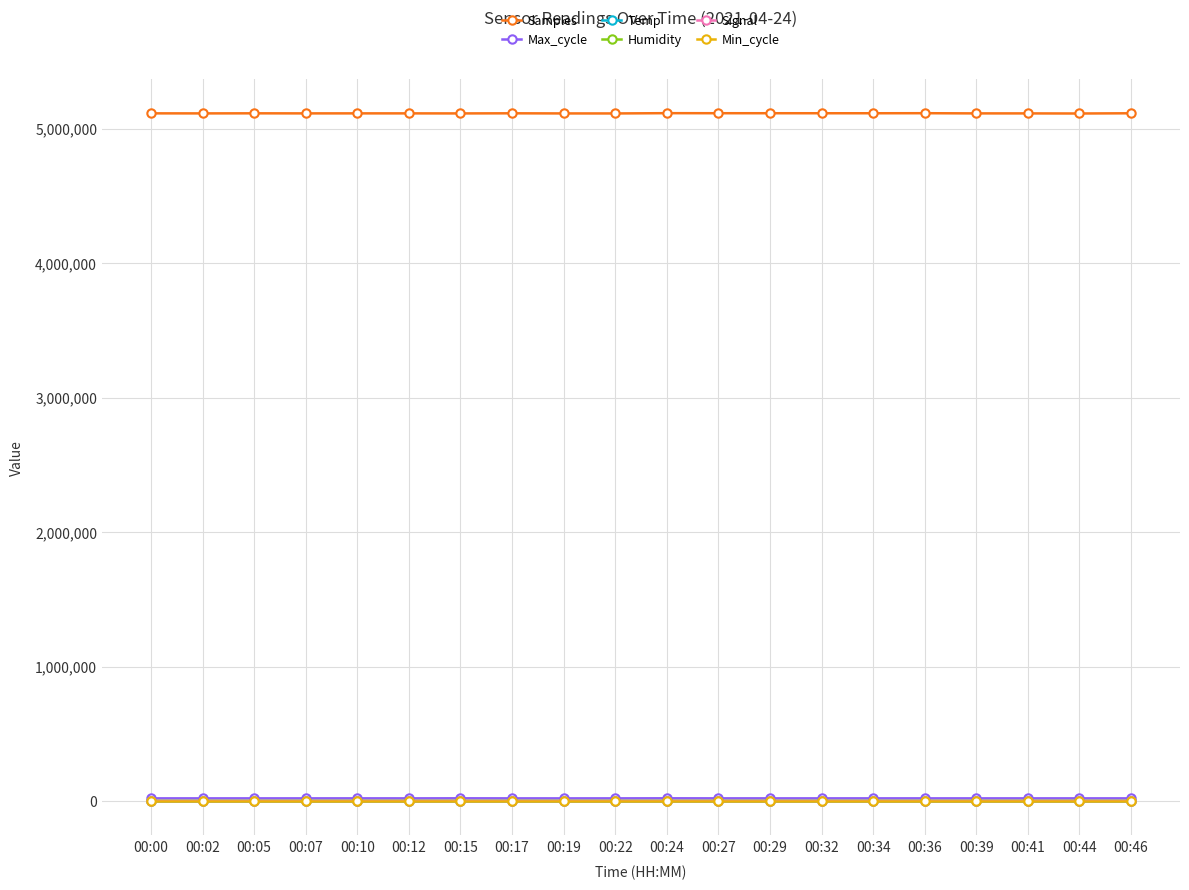

Is the value of Temp at 00:07 greater than the value of Samples at 00:22?

No